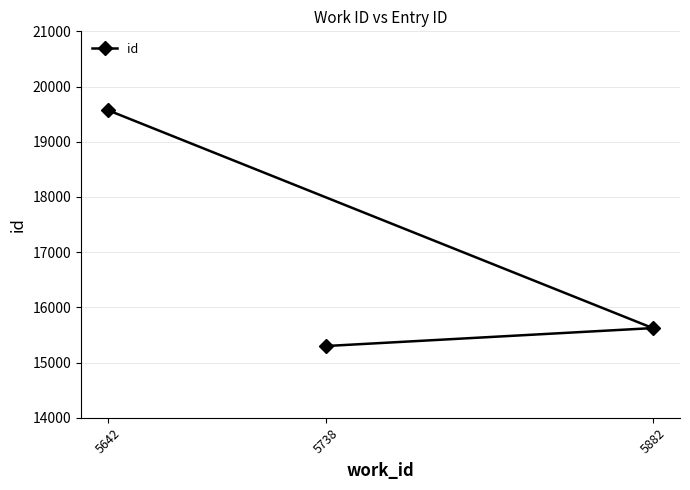

At which category does the chart reach its minimum across all series?

5738